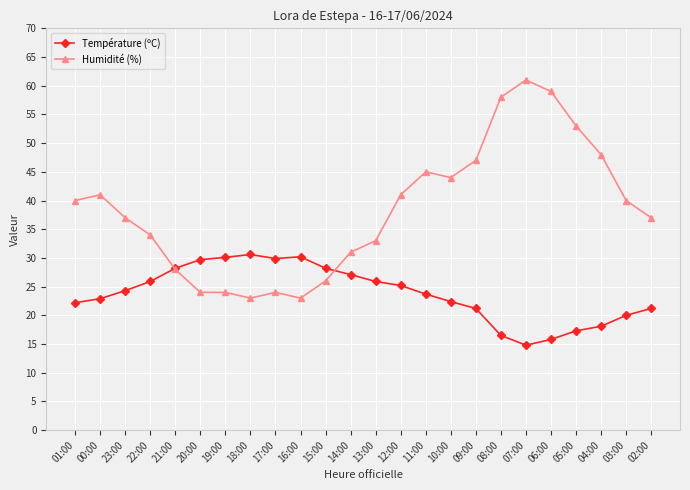

What is the average value of the Température (ºC) series?

23.8